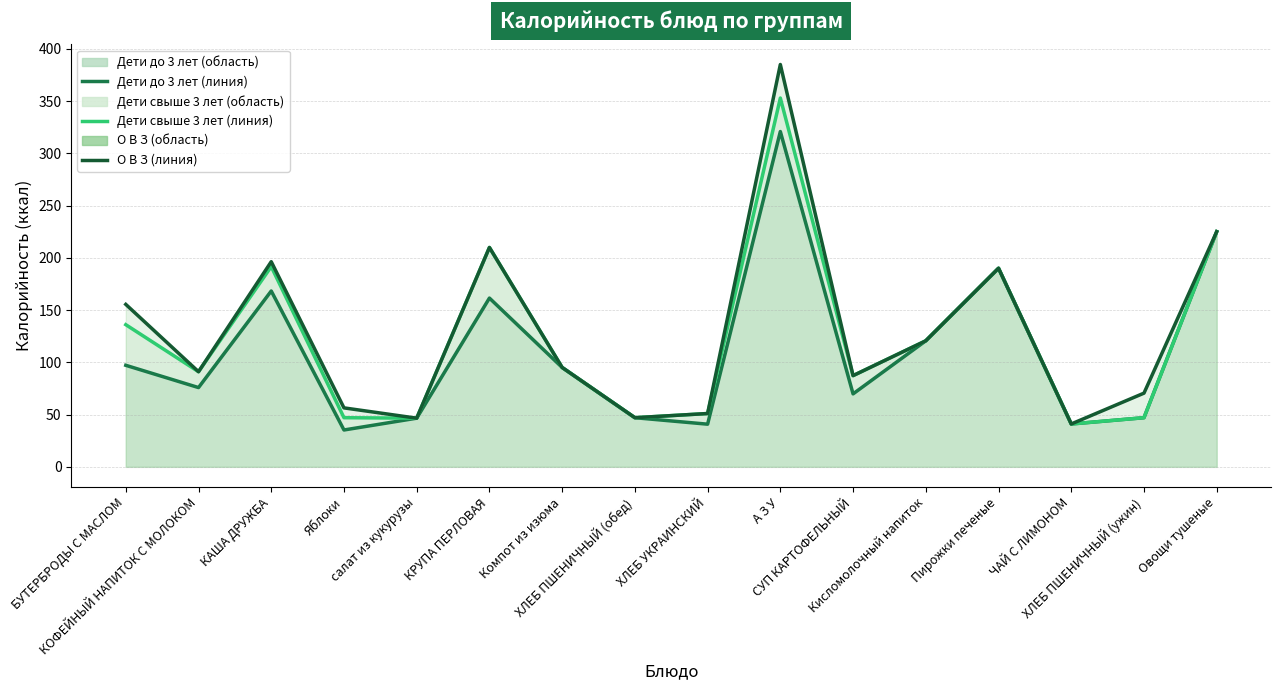

True or false: Дети свыше 3 лет (лінія) and О В З (лінія) cross at least once.

False